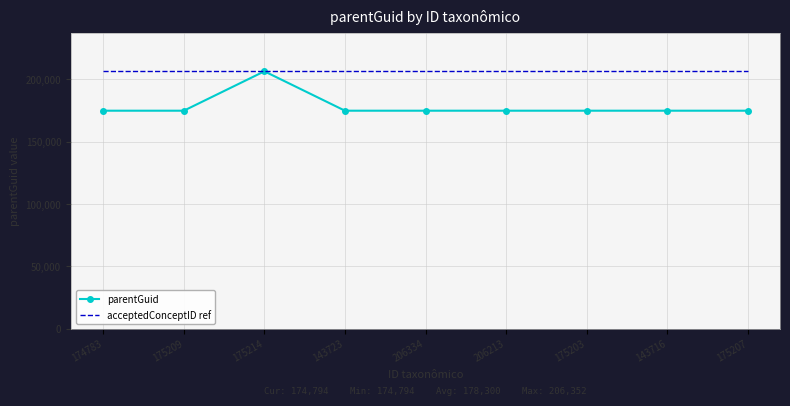

What is the minimum value shown in the chart?

174794